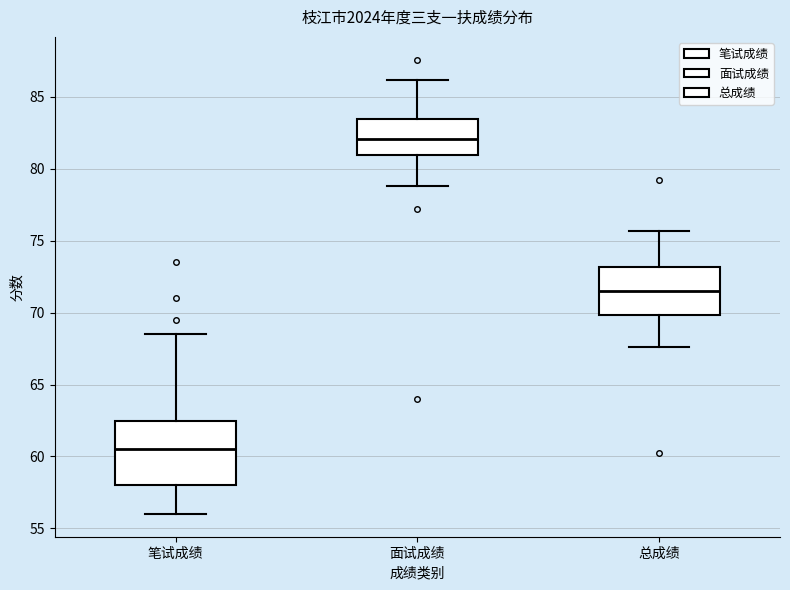

Reading left to right, read every box against the y-axis: the position of its median line, the range the box covers, and the ends of its whiskers. The values are not printed on the chart, so give them approximately, as read against the axis.

笔试成绩: median 60.5, box 58.0 to 62.5, whiskers 56.0 to 68.5
面试成绩: median 82.0, box 81.0 to 83.5, whiskers 79.0 to 86.0
总成绩: median 71.5, box 70.0 to 73.0, whiskers 67.5 to 75.5